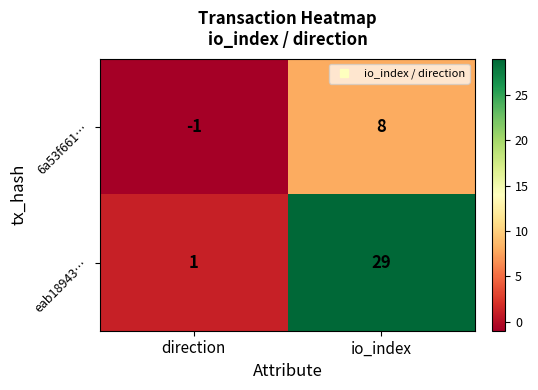

How many series are shown in this chart?

2